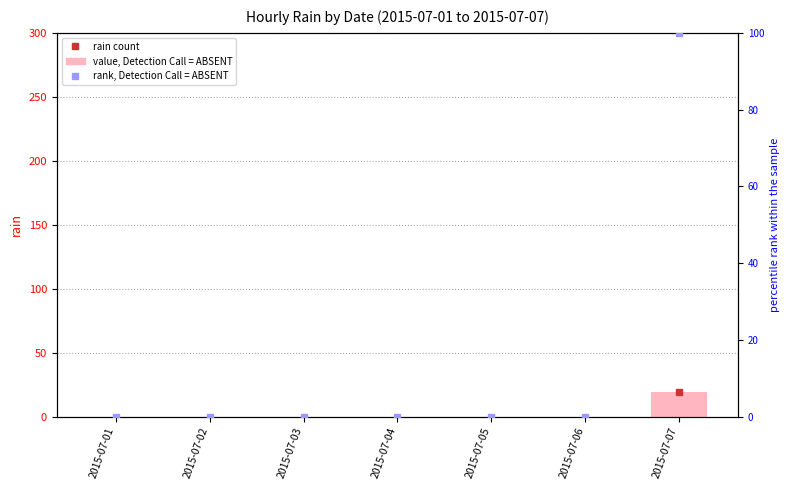

Which category has the highest value in the rain series?

2015-07-07